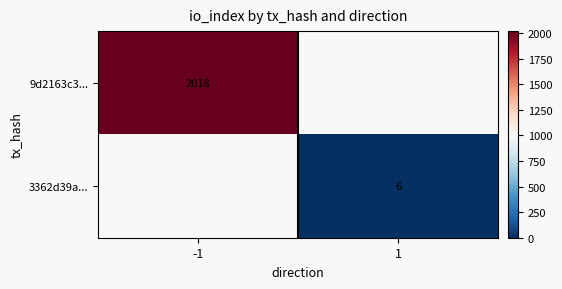

Is it true that 9d2163c3... equals 3320 at -1?

False